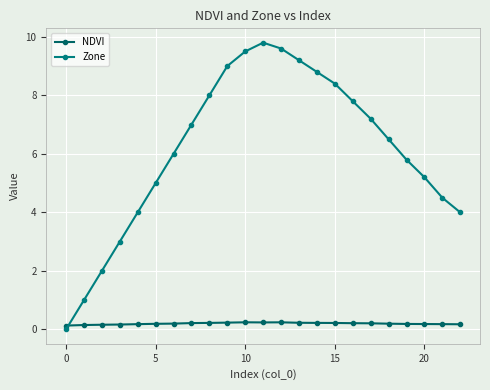

Does the chart have visible grid lines?

Yes